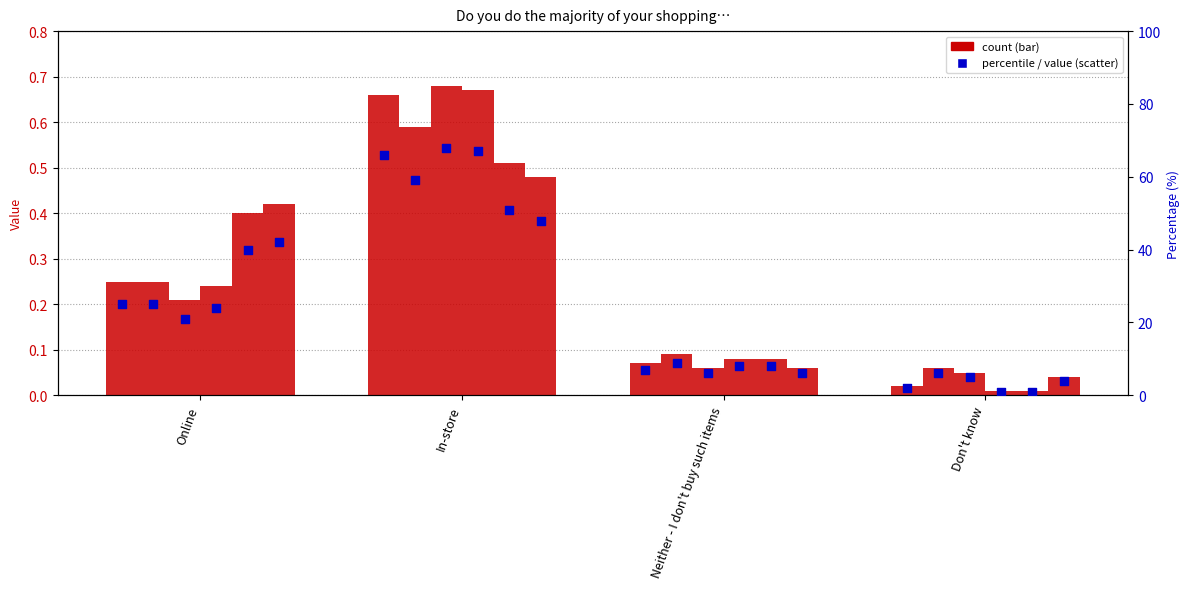

What is the total value across all series at Online?

1.8